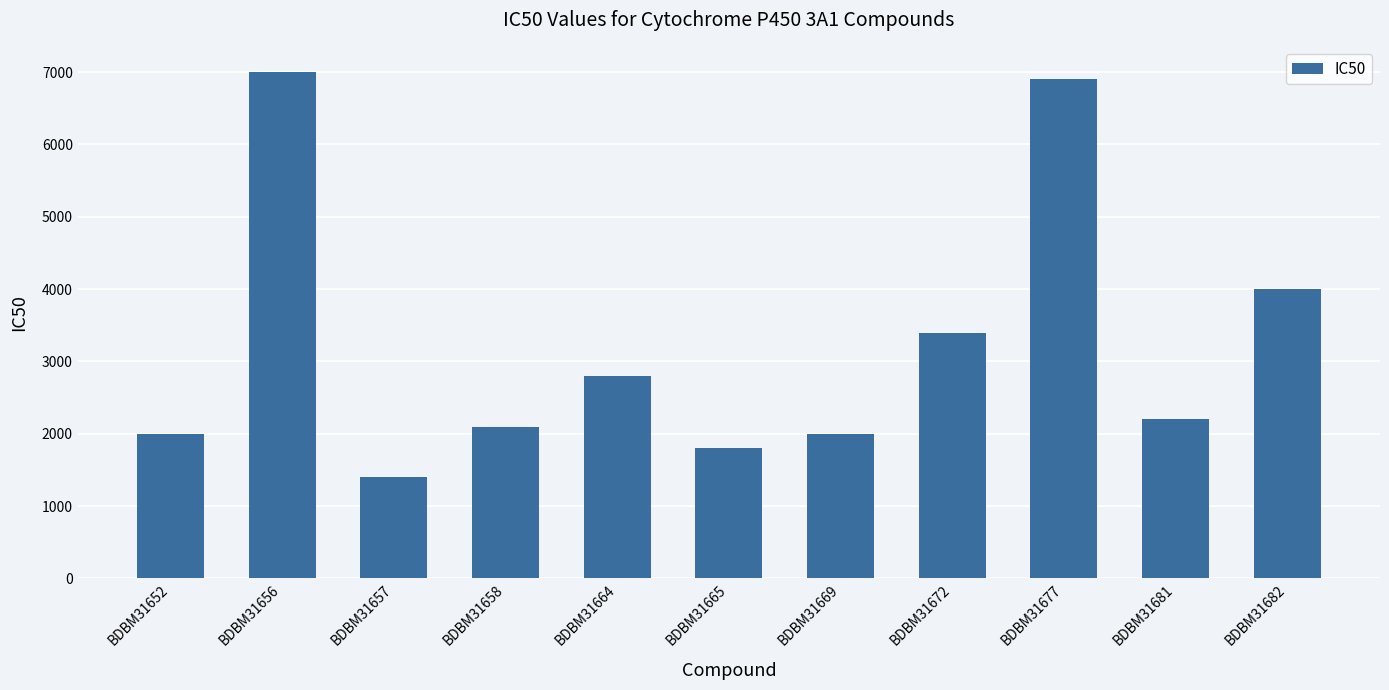

What is the change in value from BDBM31652 to BDBM31664?

+800